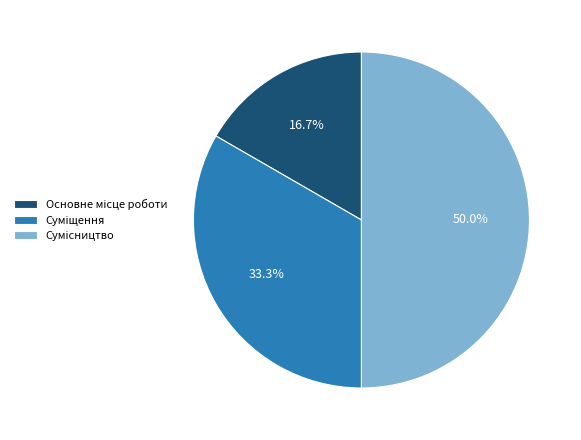

How many segments does this pie chart have?

3